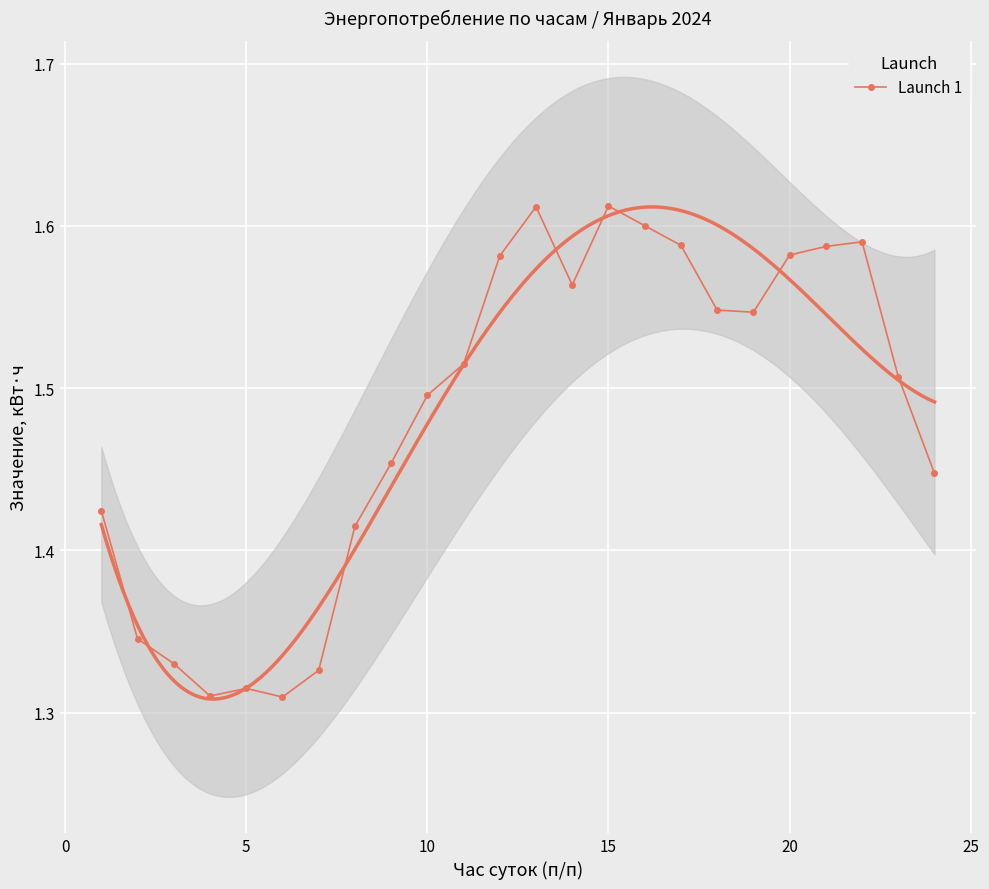

How many points are higher than both their immediate neighbors (excluding endpoints)?

4